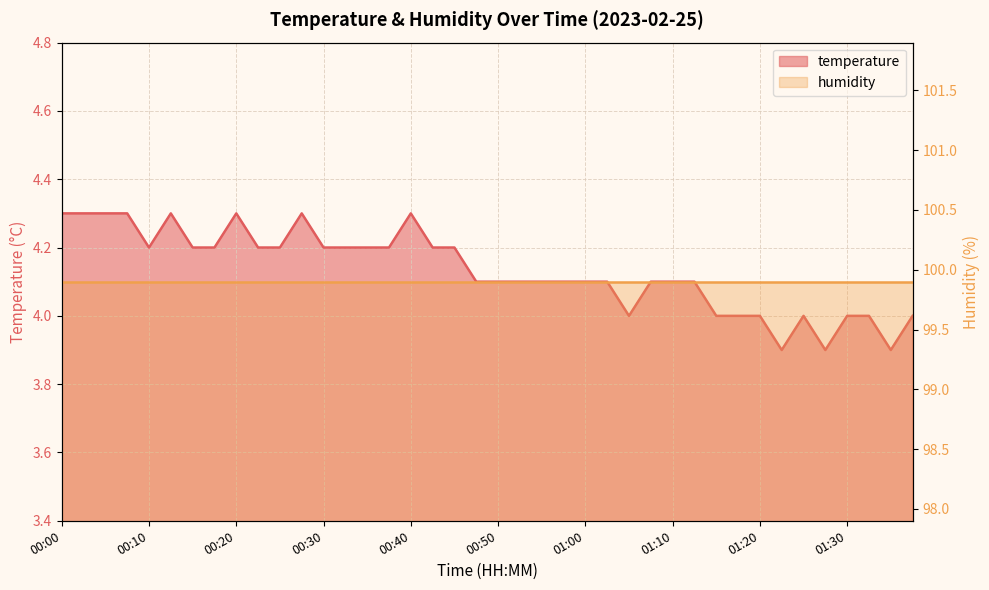

The chart shows a value of 2.4 at 00:42. True or false?

False